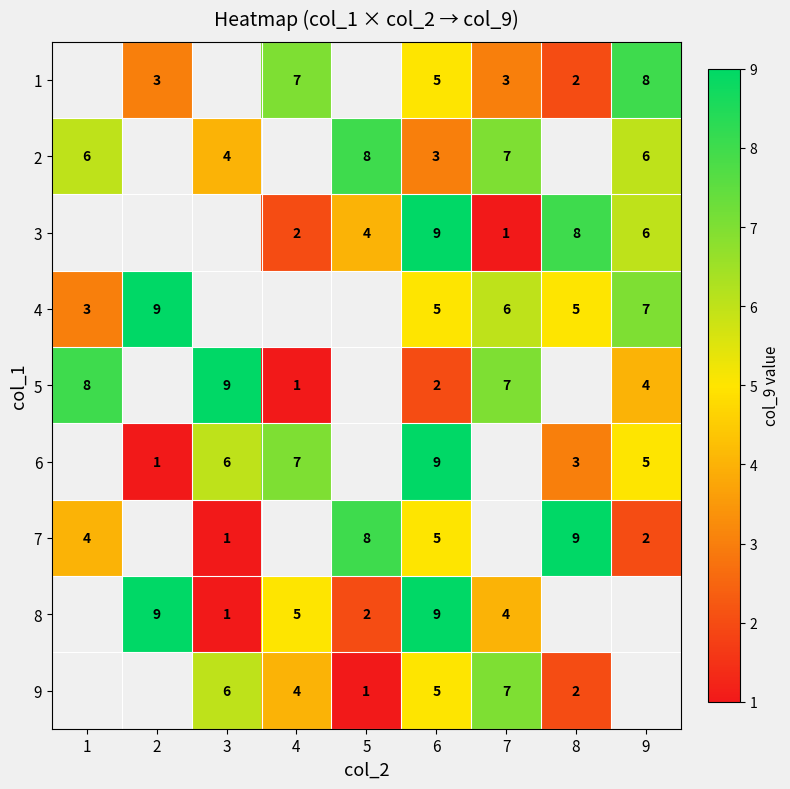

The 2 series shows 9 at 1. True or false?

False